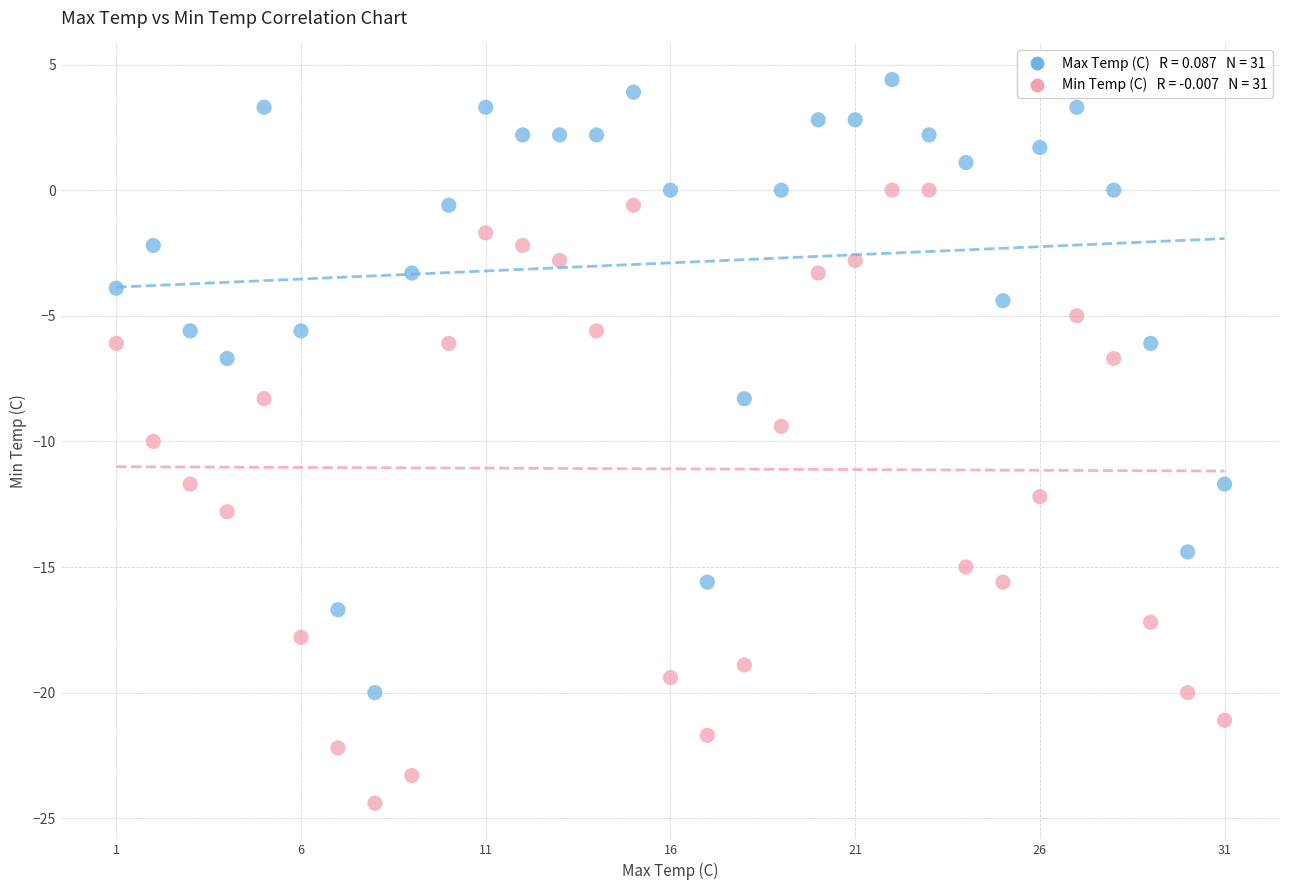

Across all data points, what is the range of X values (max minus min)?

30.0